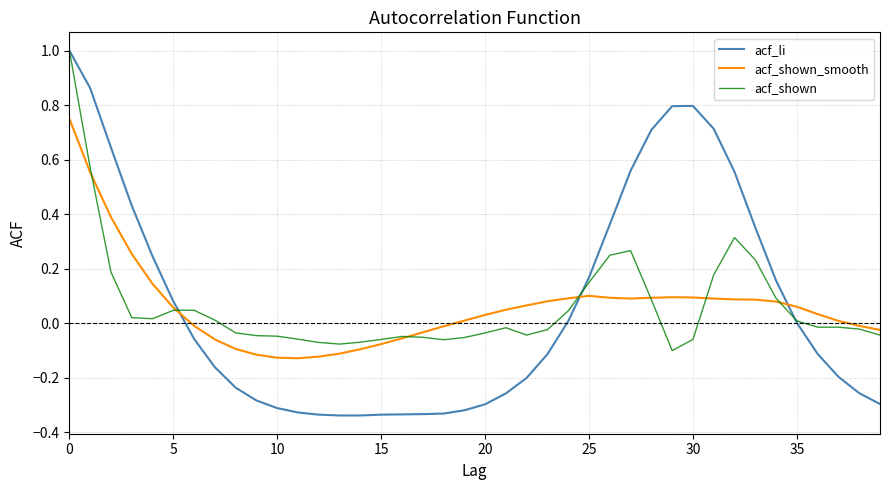

What is the maximum value for acf_shown?

1.0